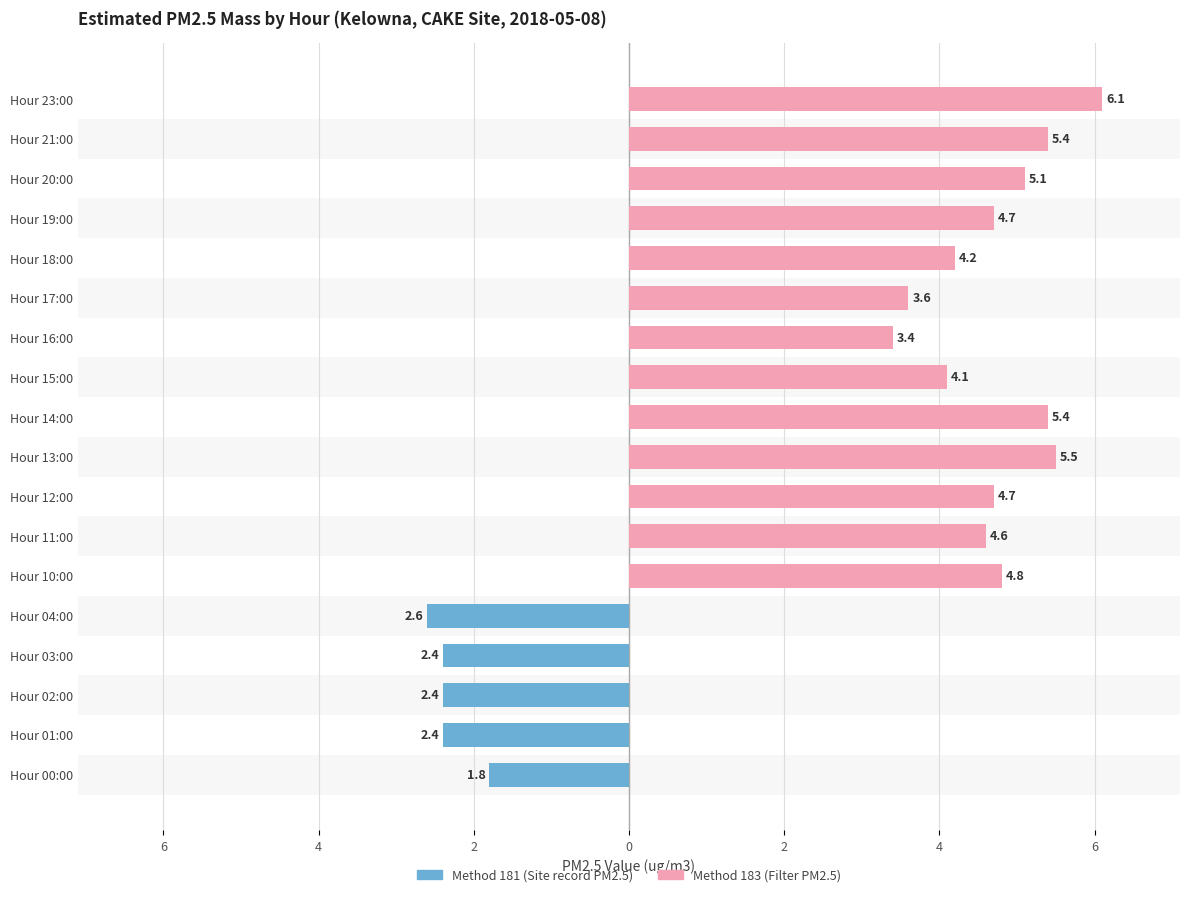

What are all the series names shown in the legend?

Method 181 (Site record PM2.5), Method 183 (Filter PM2.5)